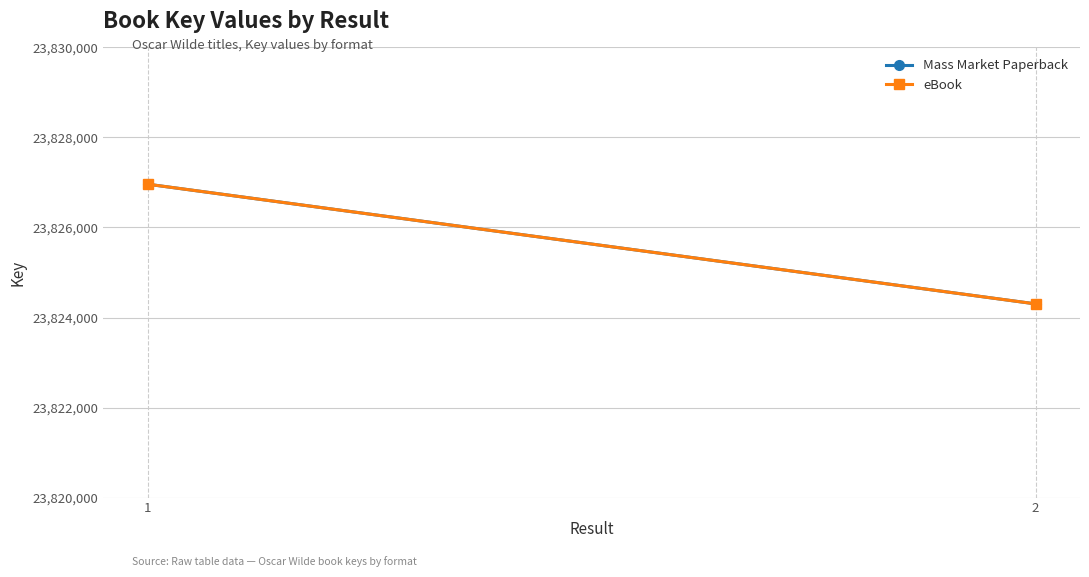

Where is Mass Market Paperback nearest to the value 23825632?

2